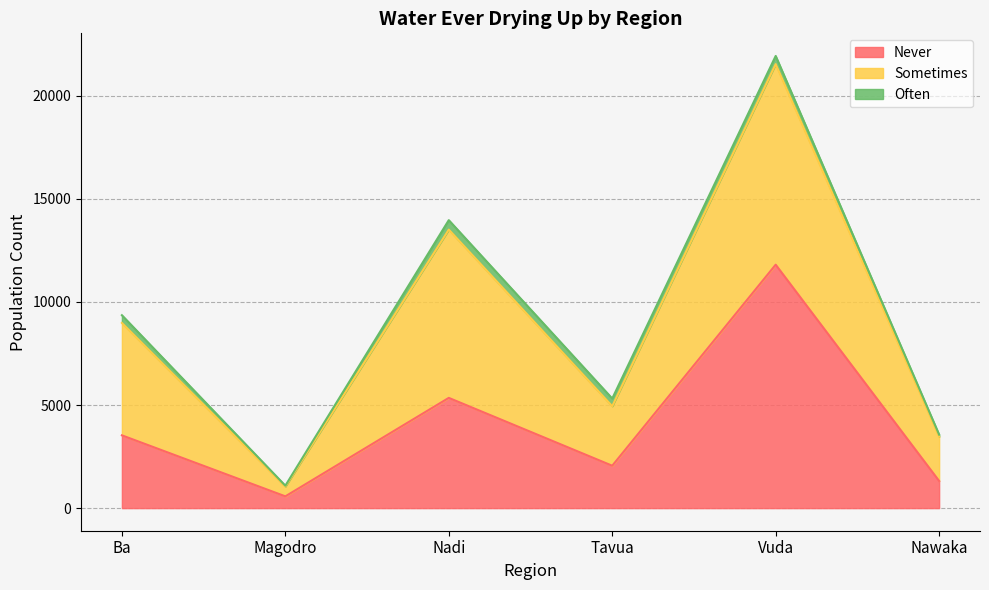

What is the maximum value for Never?

11810